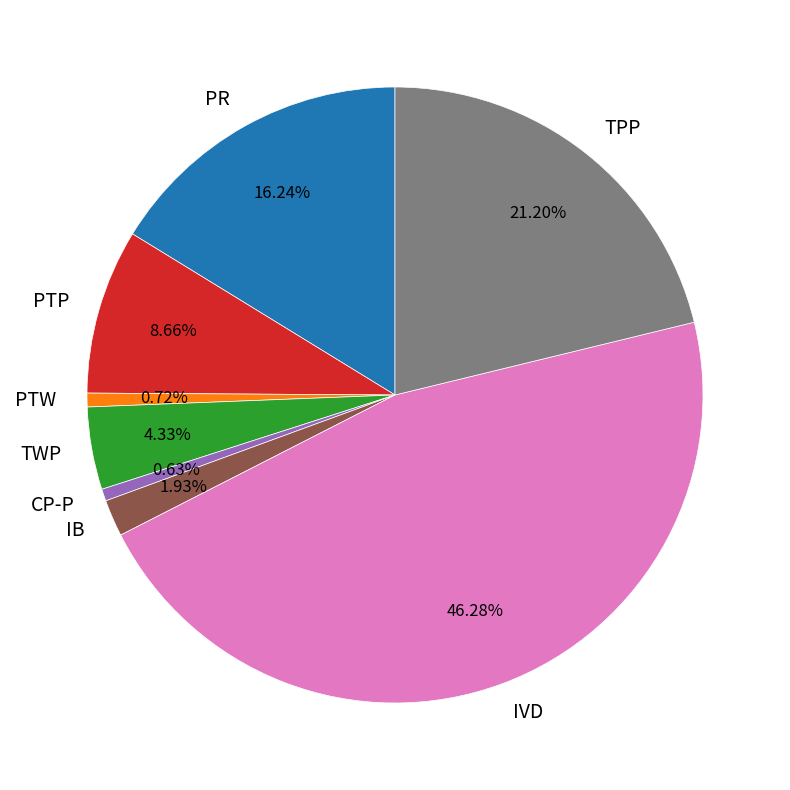

Is the sum of TWP and PR greater than half?

No